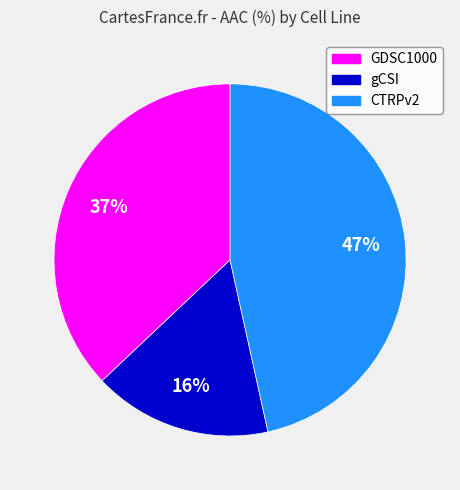

Which has a higher value, gCSI or GDSC1000?

GDSC1000